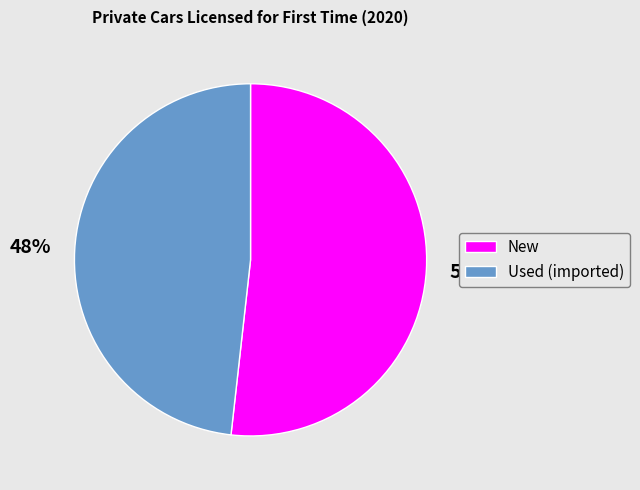

Is it true that New is 52% of the pie?

True